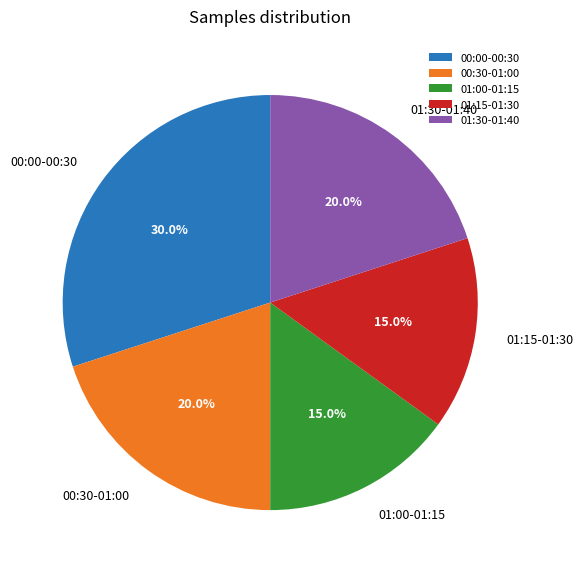

Is there a majority slice in this chart?

No